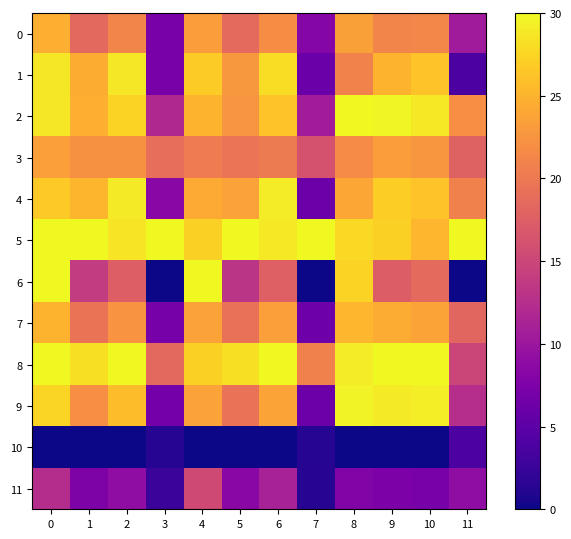

At which category does the chart reach its peak across all series?

8